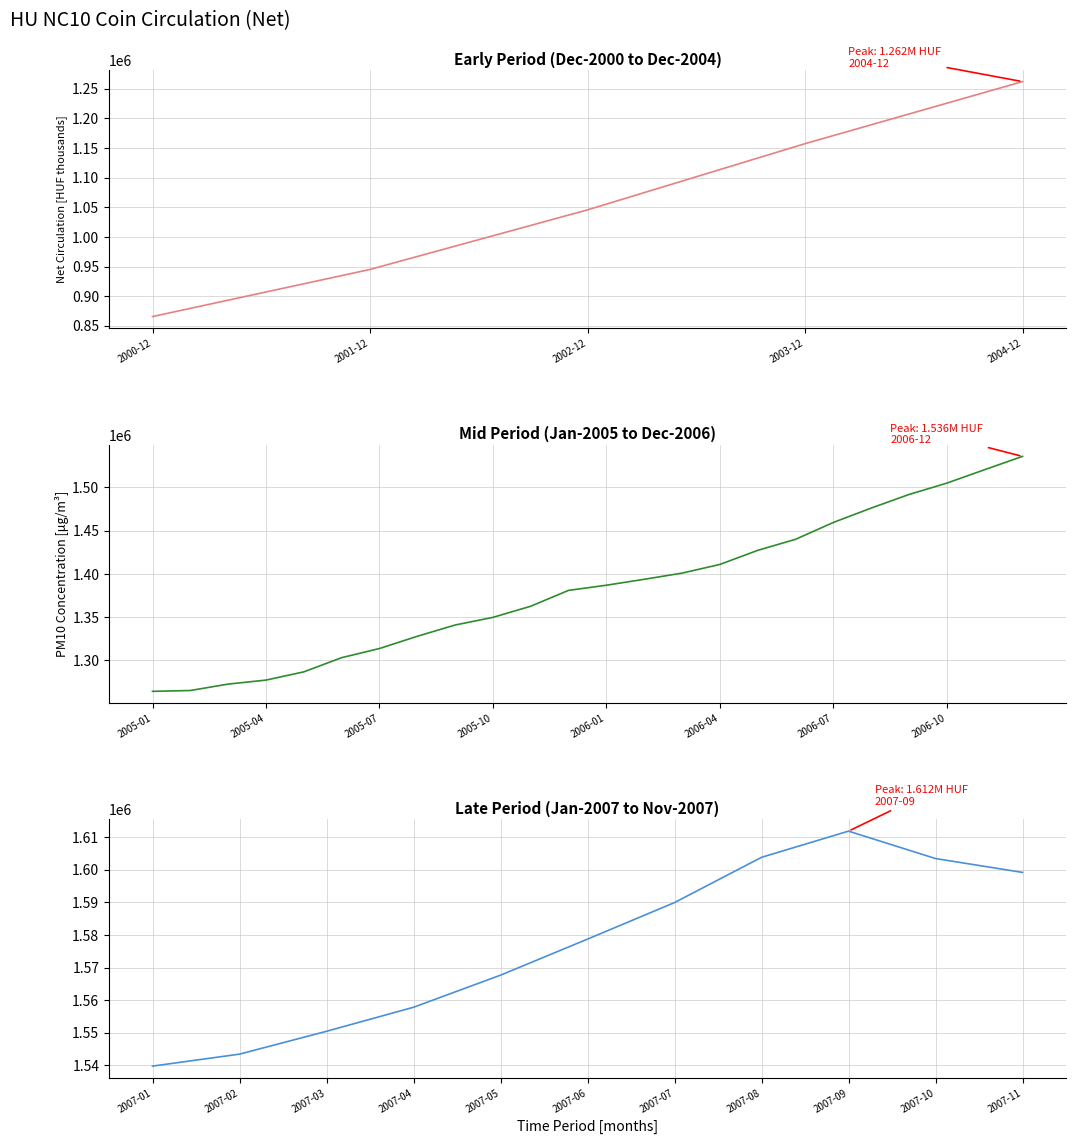

Which label corresponds to the smallest value in the chart?

2000-12